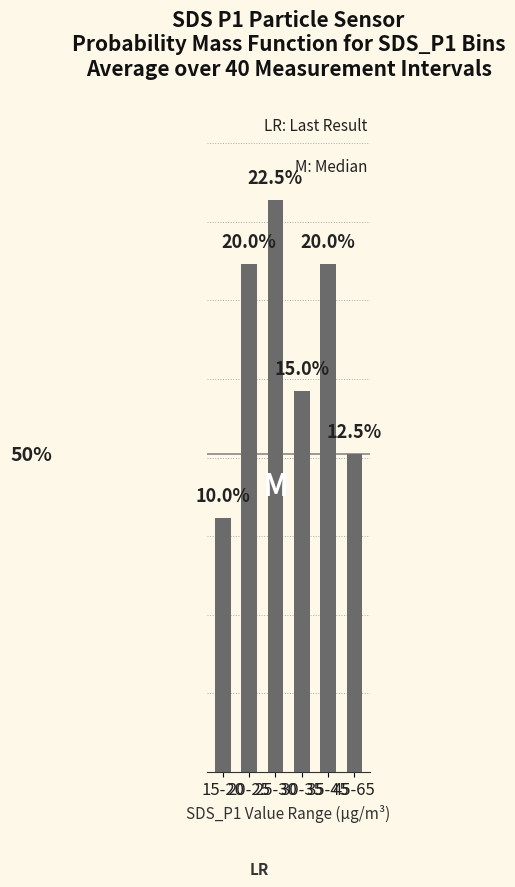

Does the chart contain any negative values?

No